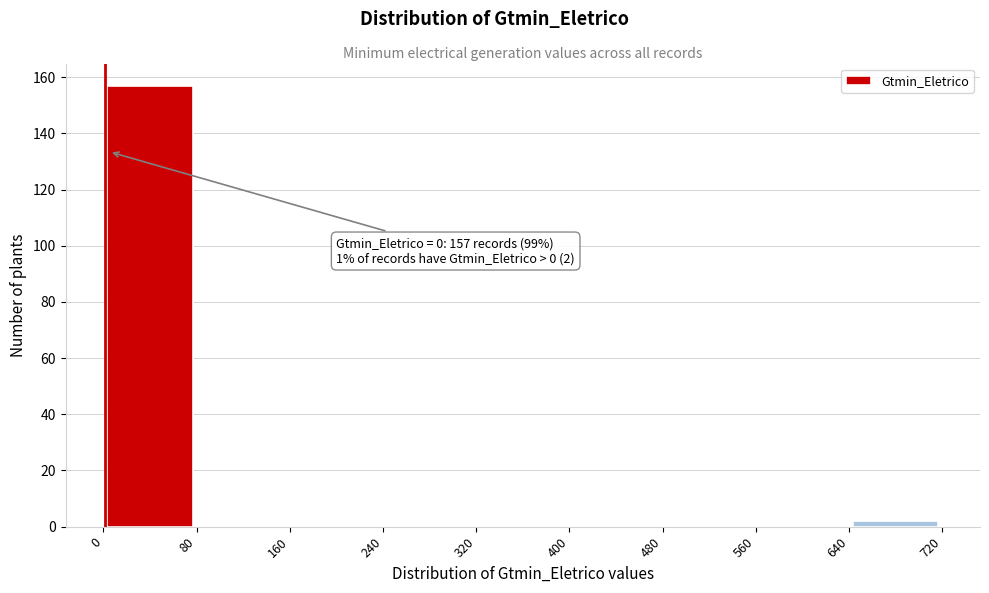

Which range on the x-axis has the tallest bar?

0 to 80